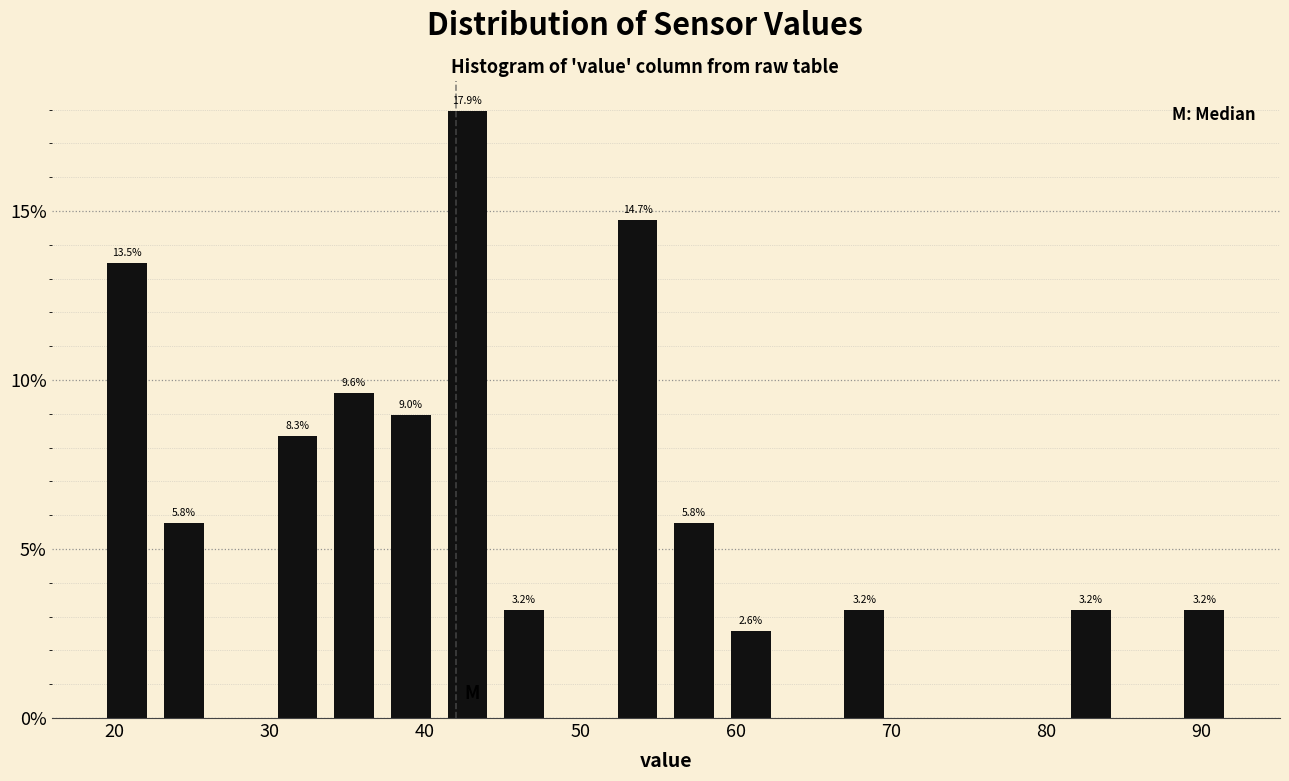

Read against the x-axis, roughly where is the centre of the tallest bar?

43